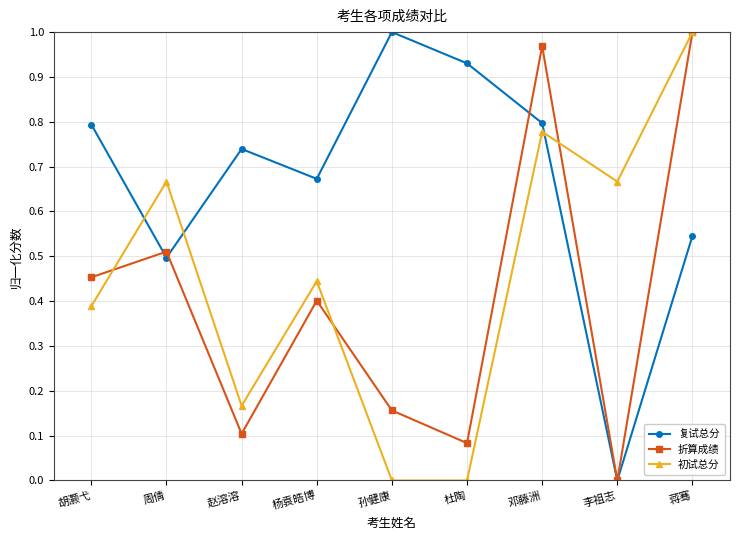

True or false: 复试总分 and 初试总分 cross at least once.

True